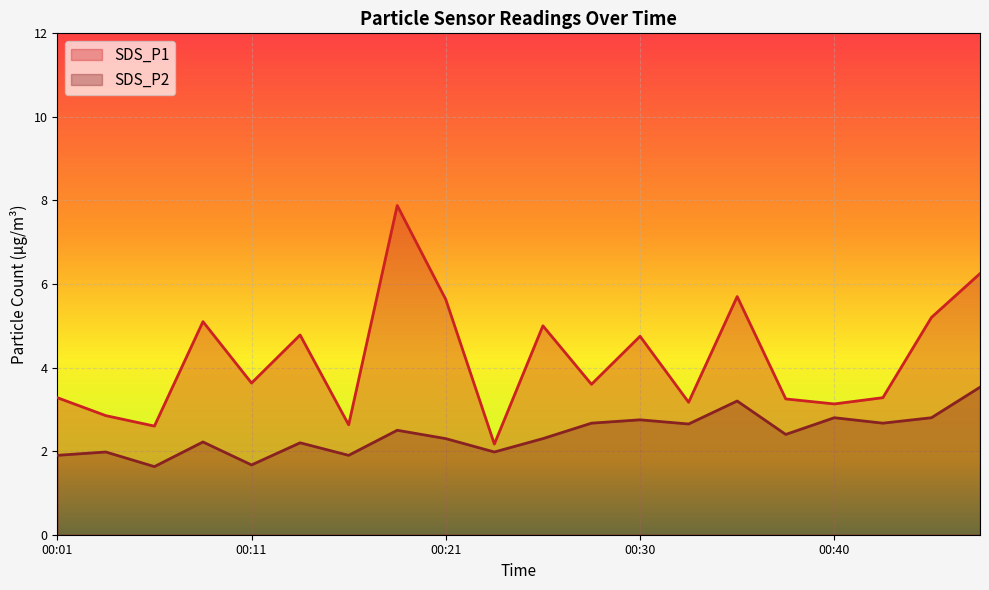

True or false: SDS_P1 and SDS_P2 intersect in this chart.

False